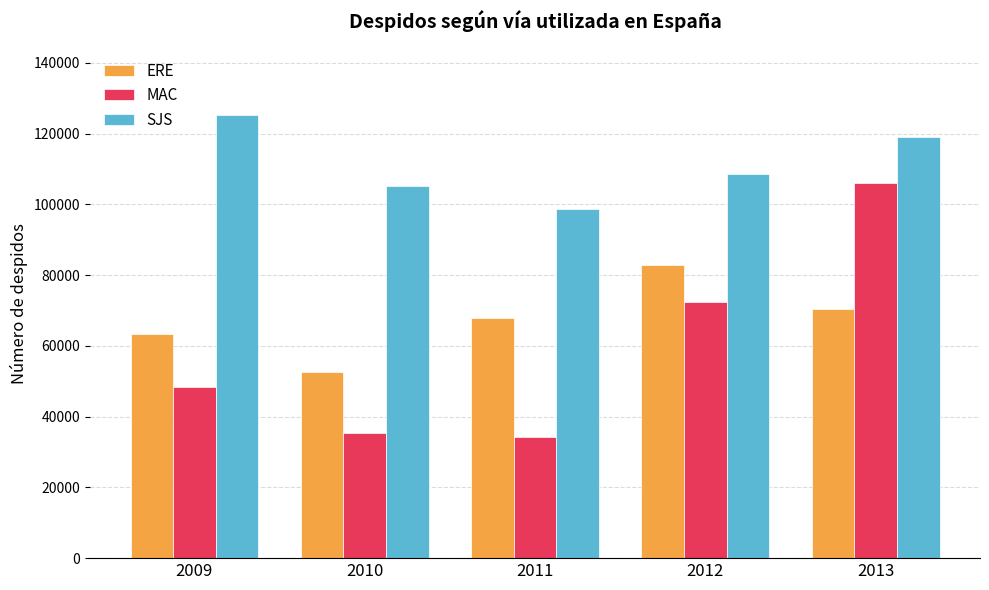

Reading left to right, transcribe all the data shown in this chart.

ERE: 2009=63476	2010=52534	2011=67981	2012=82876	2013=70351
MAC: 2009=48375	2010=35381	2011=34316	2012=72362	2013=105948
SJS: 2009=125202	2010=105299	2011=98775	2012=108570	2013=119115